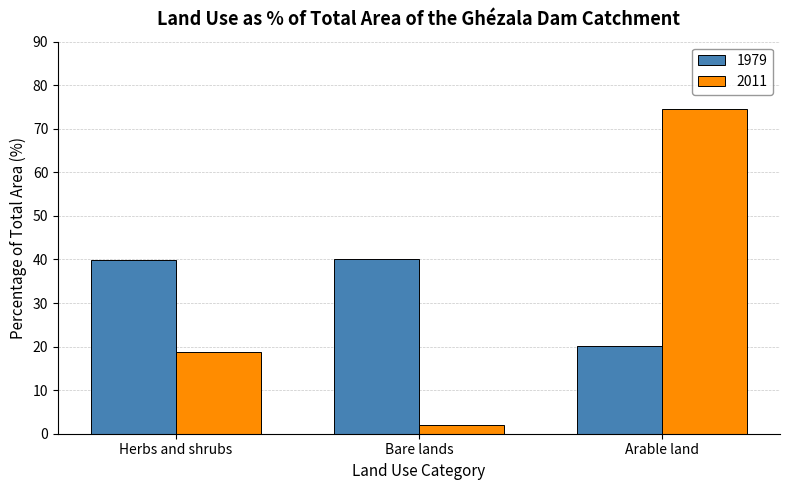

At how many categories does at least one series exceed 24?

3